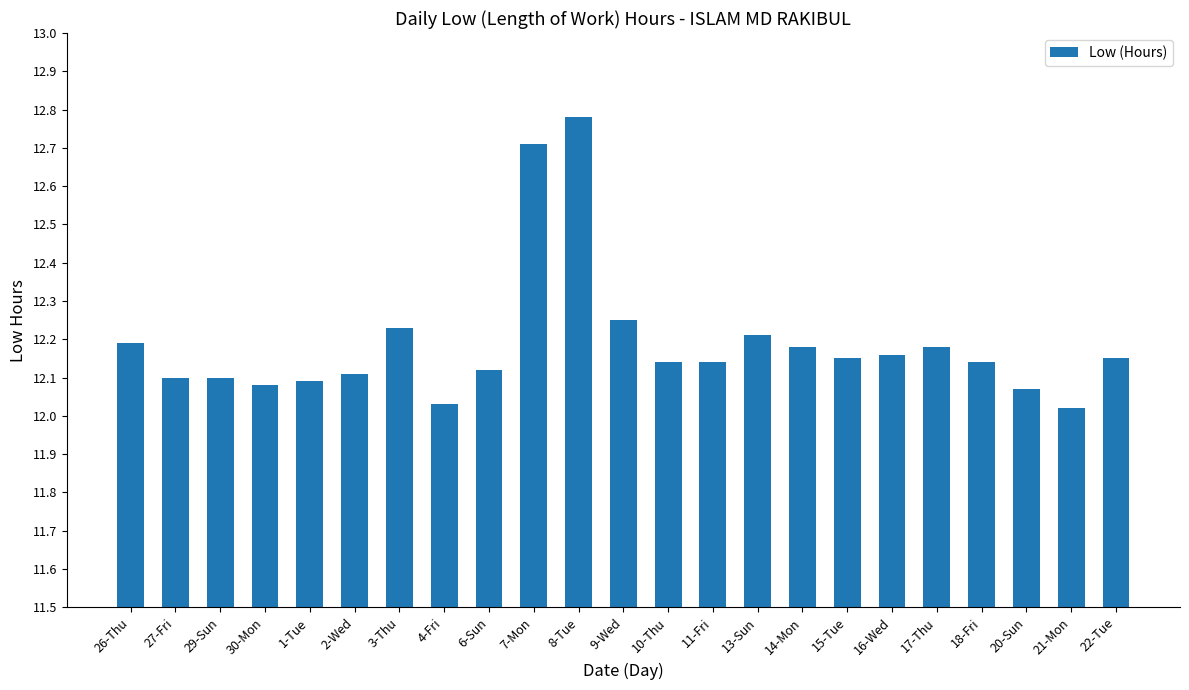

How many bars are there in total?

23